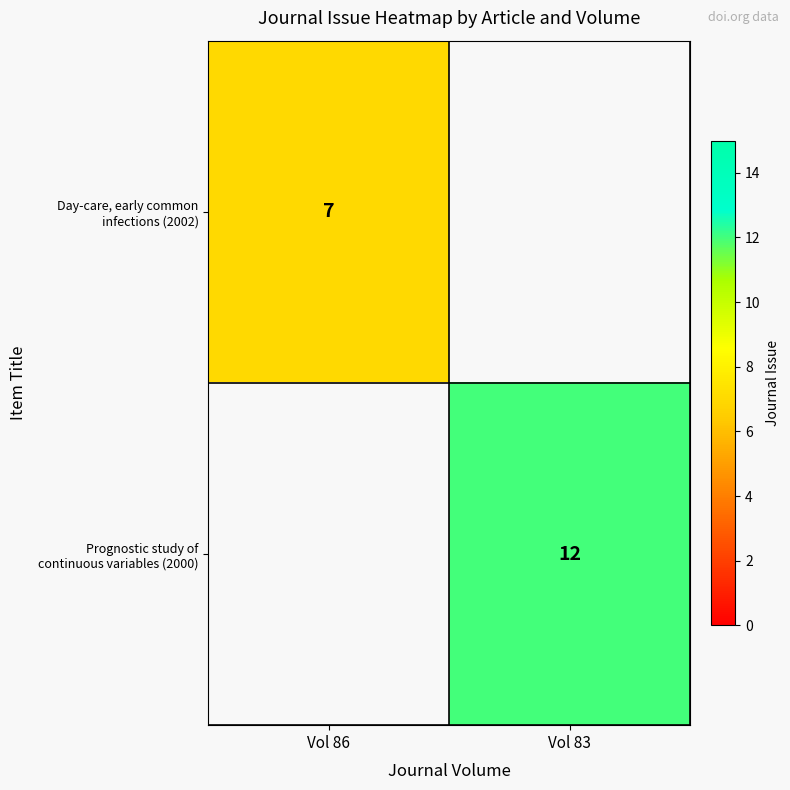

Which series has the widest spread of values?

Day-care, early common infections (2002)